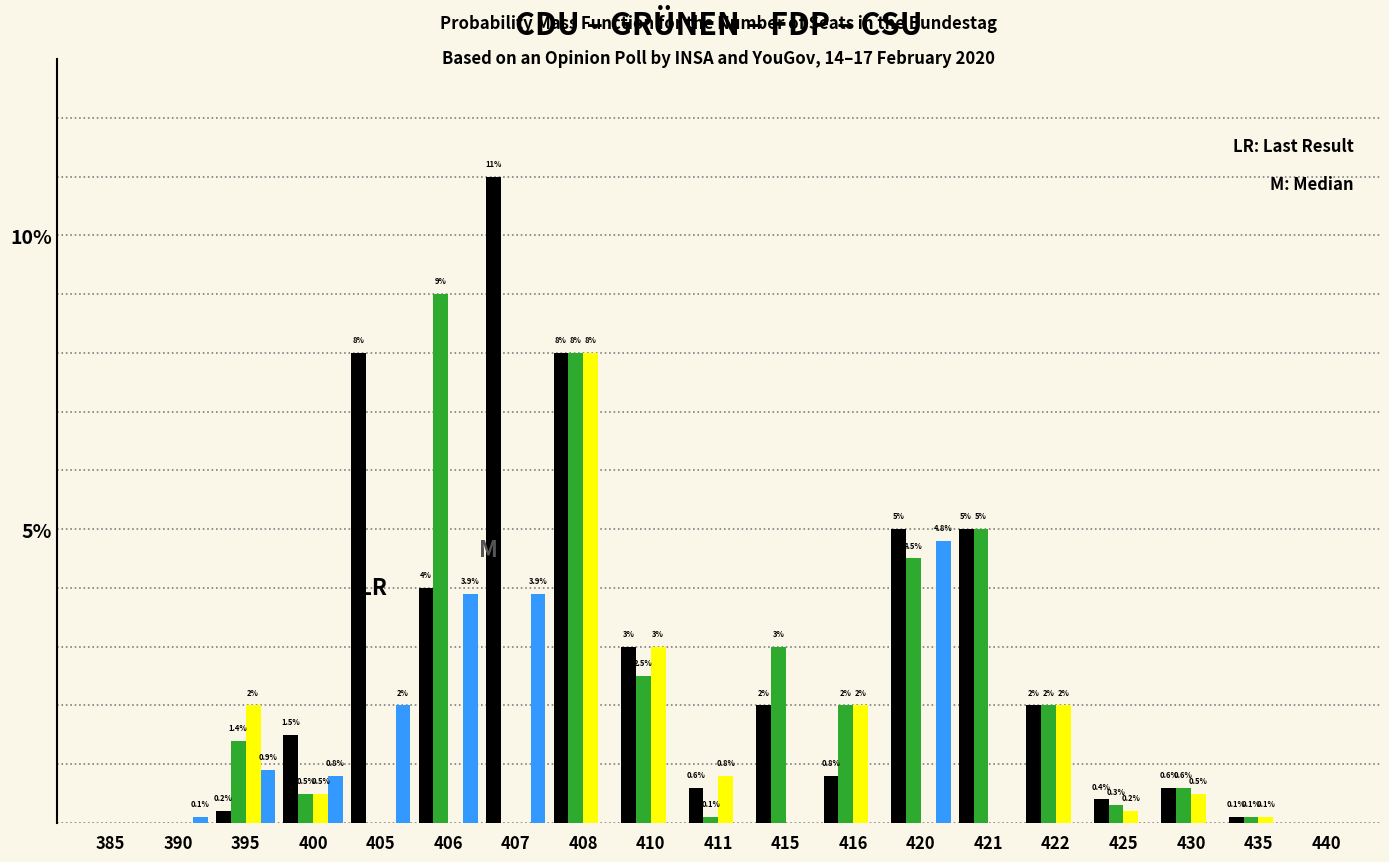

At which category does the chart reach its peak across all series?

407